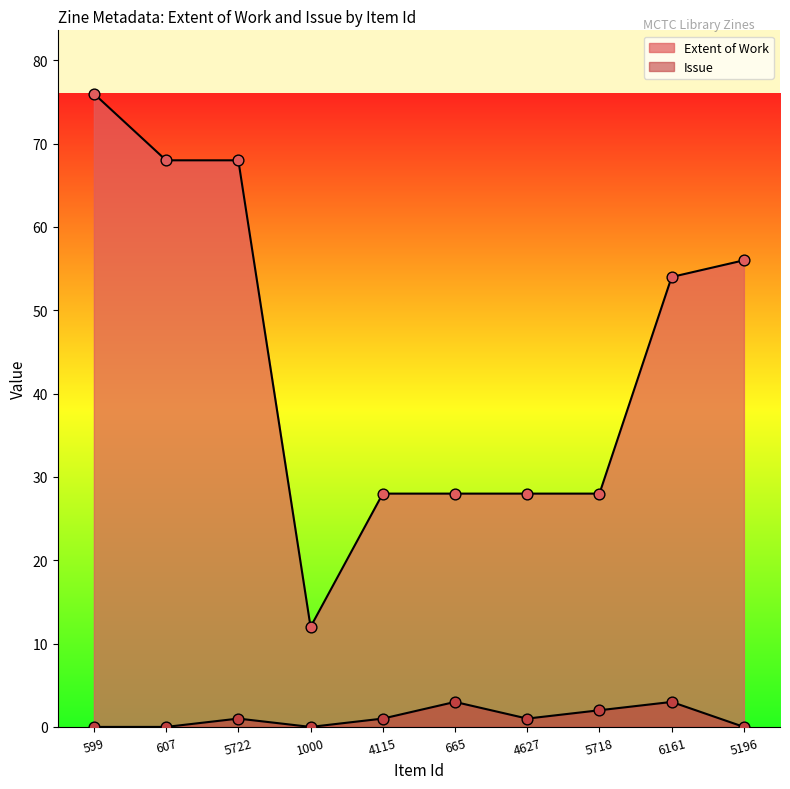

At how many categories does at least one series exceed 51?

5